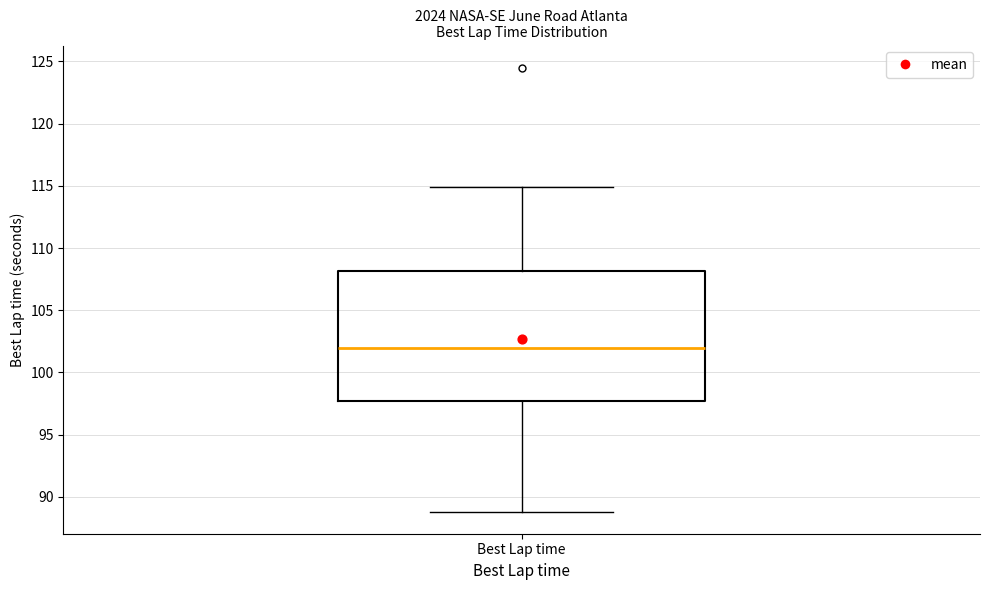

Transcribe this box plot: give where the median line is, the range the box spans, and where the two whiskers end, as read against the y-axis. The values are not printed on the chart, so give them approximately, as read against the axis.

median 102.0, box 97.5 to 108.0, whiskers 89.0 to 115.0